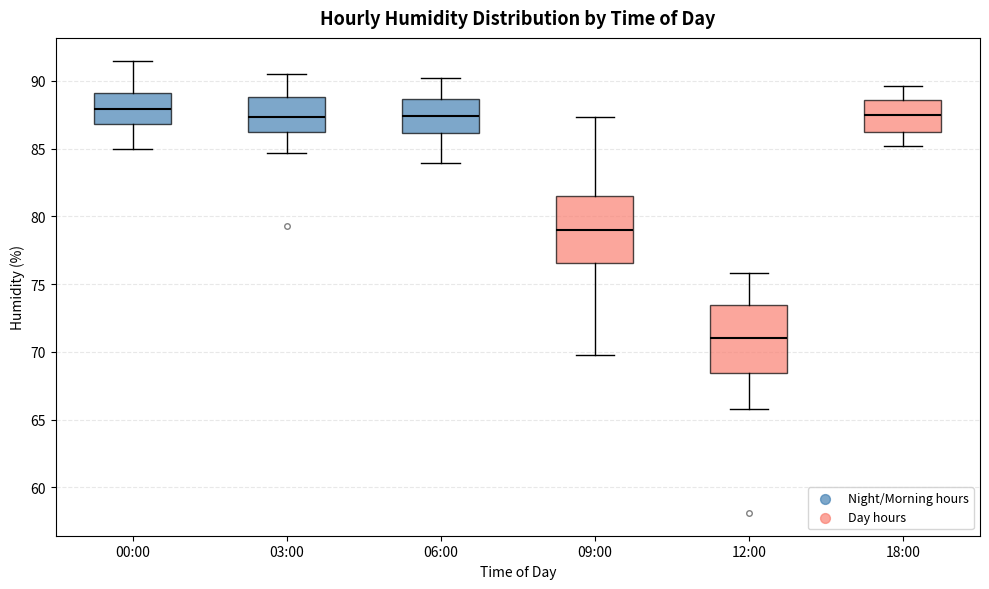

Which box's median line is the highest?

00:00